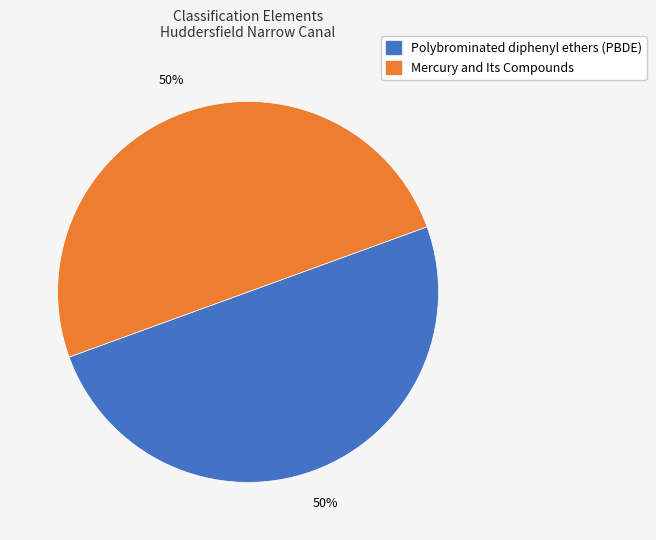

What percentage is the Polybrominated diphenyl ethers (PBDE) slice, to the nearest percent?

50%